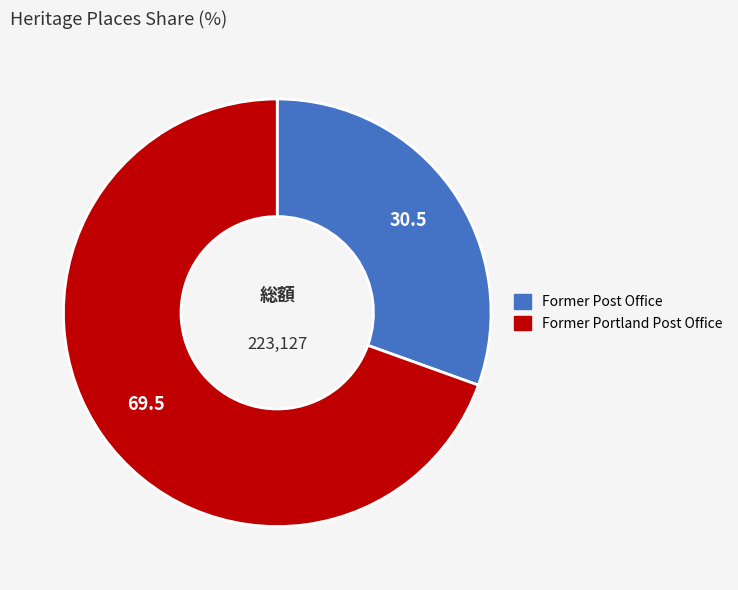

Is it true that Former Portland Post Office is 70% of the pie?

True